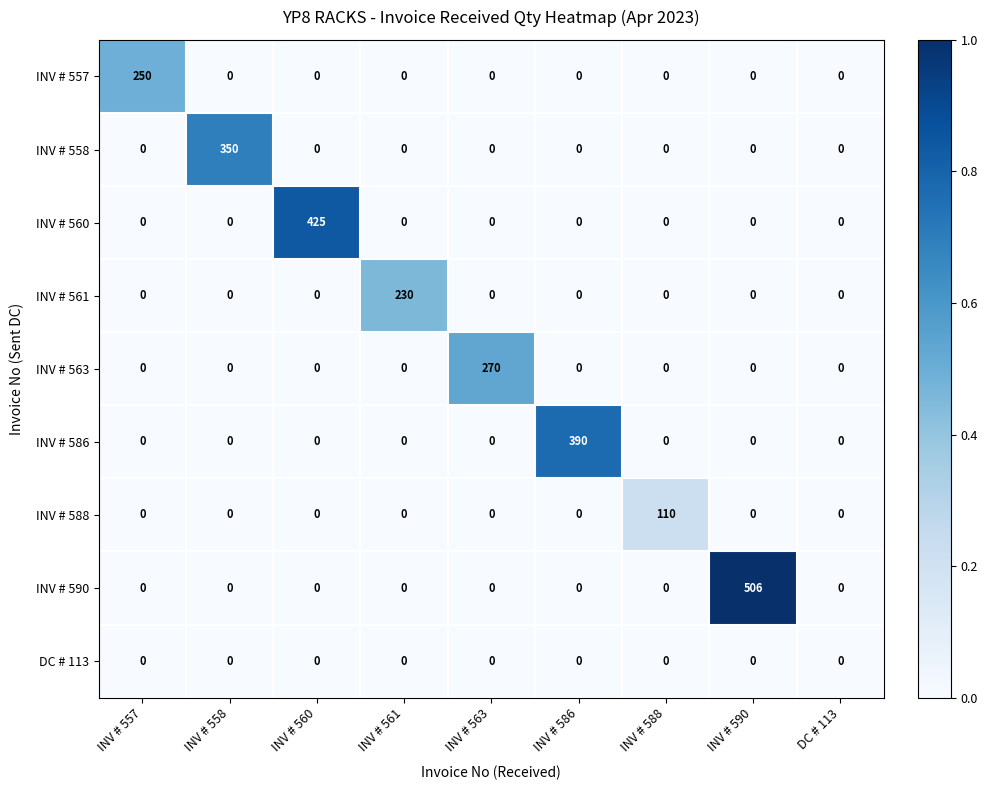

The INV # 588 series shows 43 at INV # 560. True or false?

False